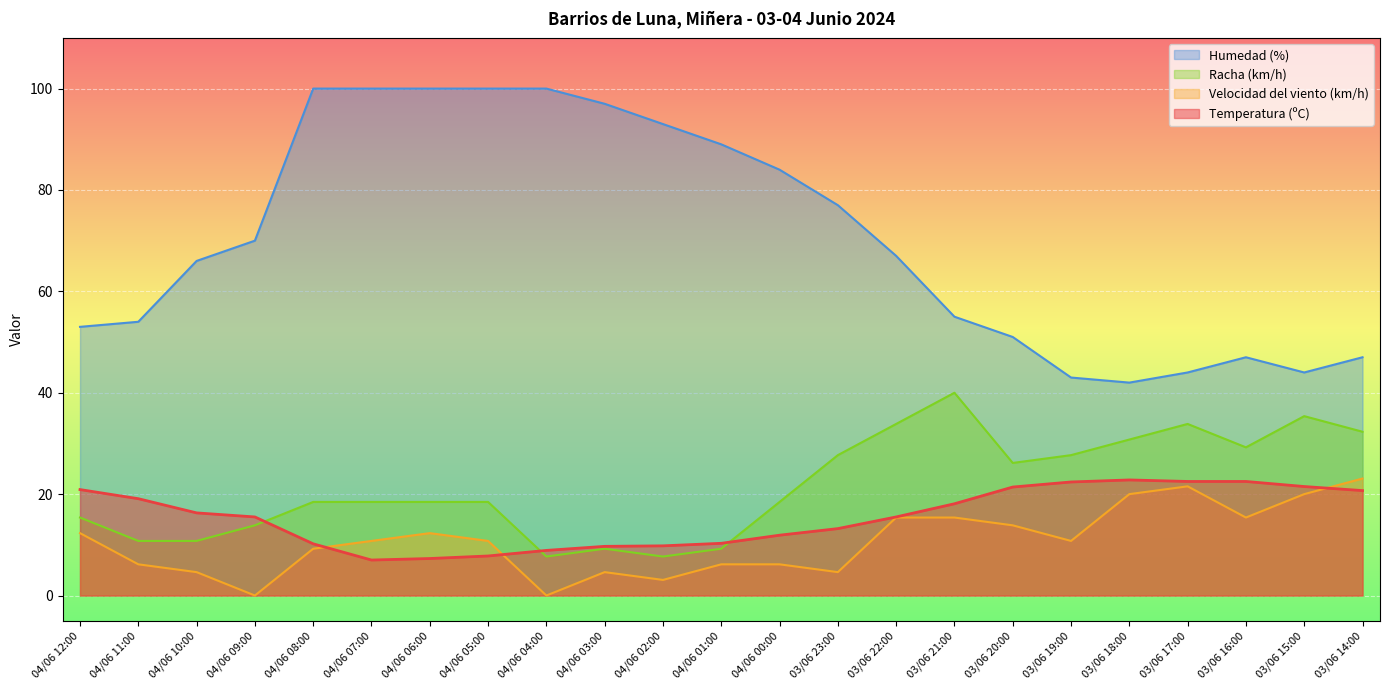

True or false: Velocidad del viento (km/h) and Racha (km/h) intersect in this chart.

False